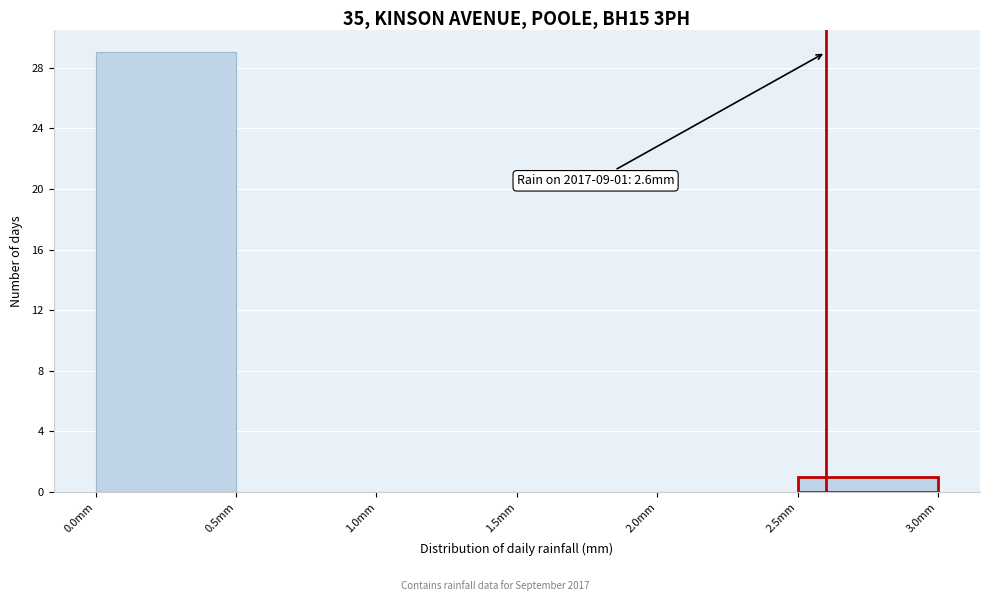

Which range on the x-axis has the tallest bar?

0.0 to 0.5